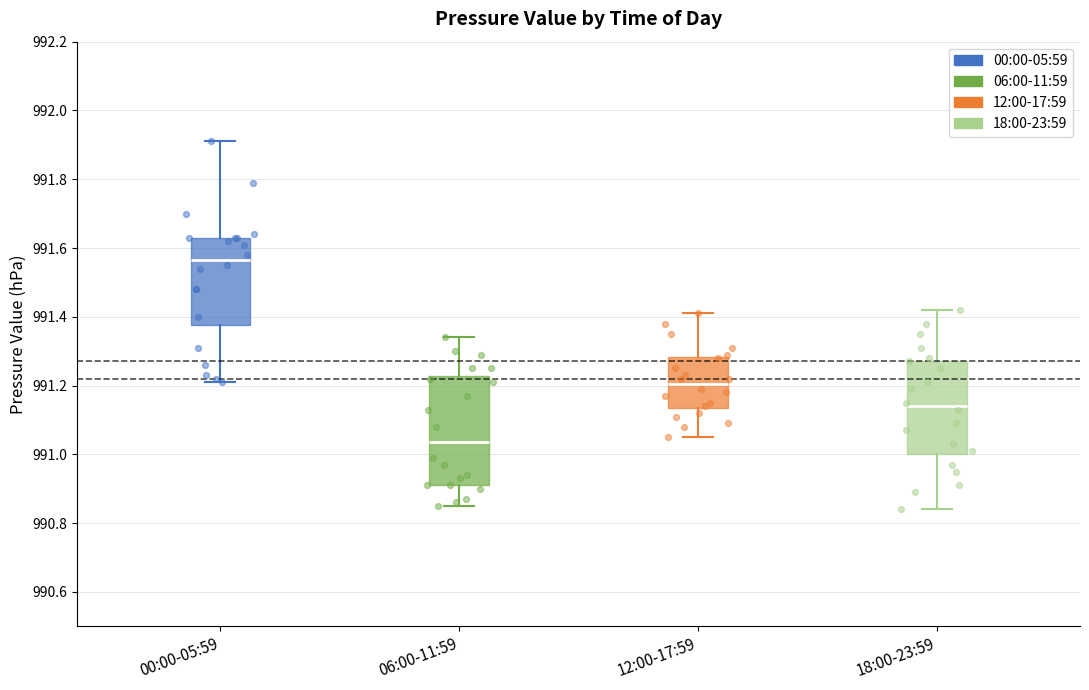

Comparing the boxes themselves (not the whiskers), which one is the tallest?

06:00-11:59